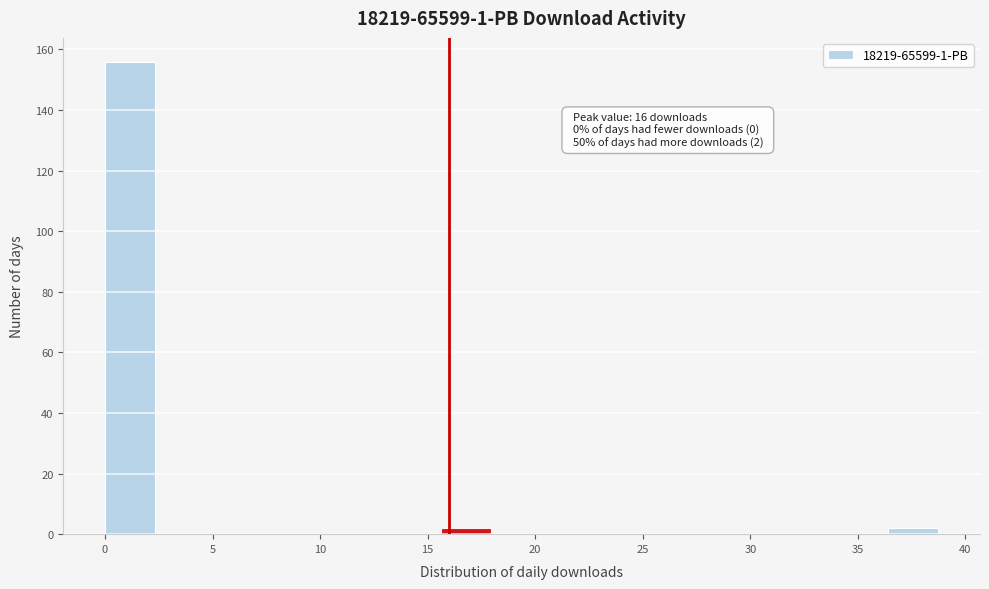

Over which range of the x-axis is the bar tallest?

0.0 to 2.6